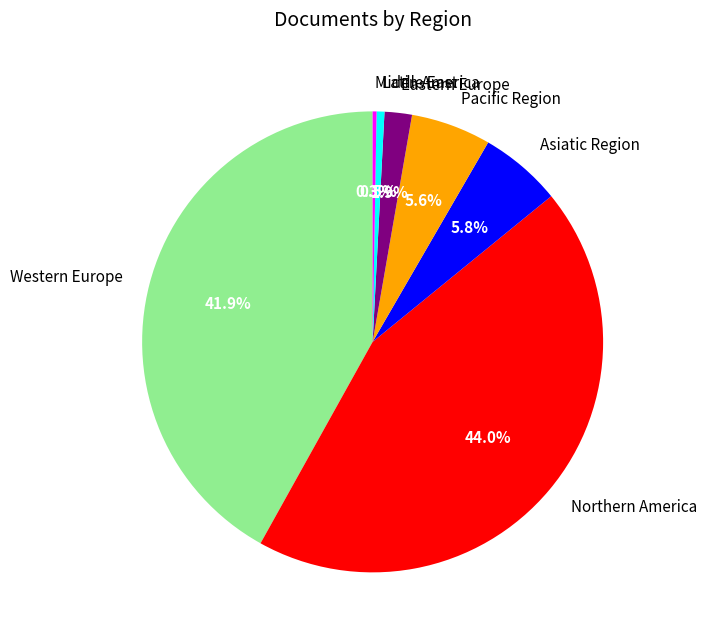

Does Latin America account for over 50% of the chart?

No